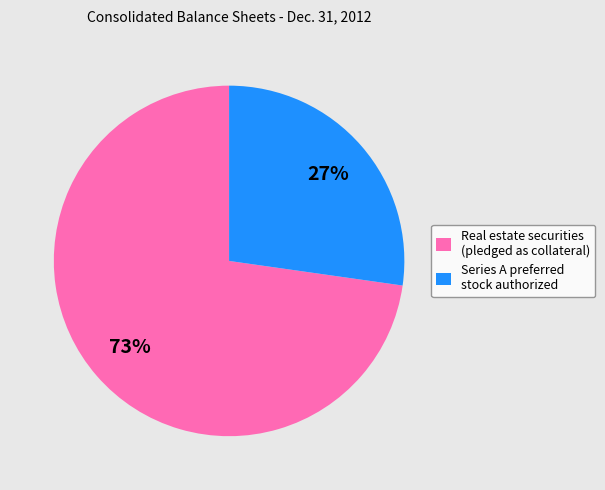

Is Real estate securities (pledged as collateral) the majority of the pie?

Yes